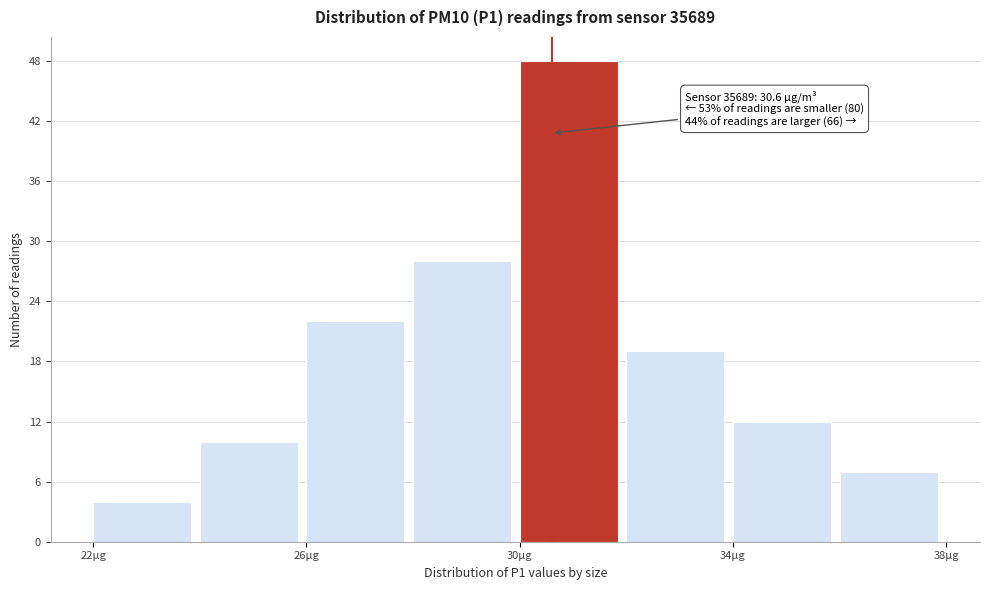

Over which range of the x-axis is the bar tallest?

30 to 32